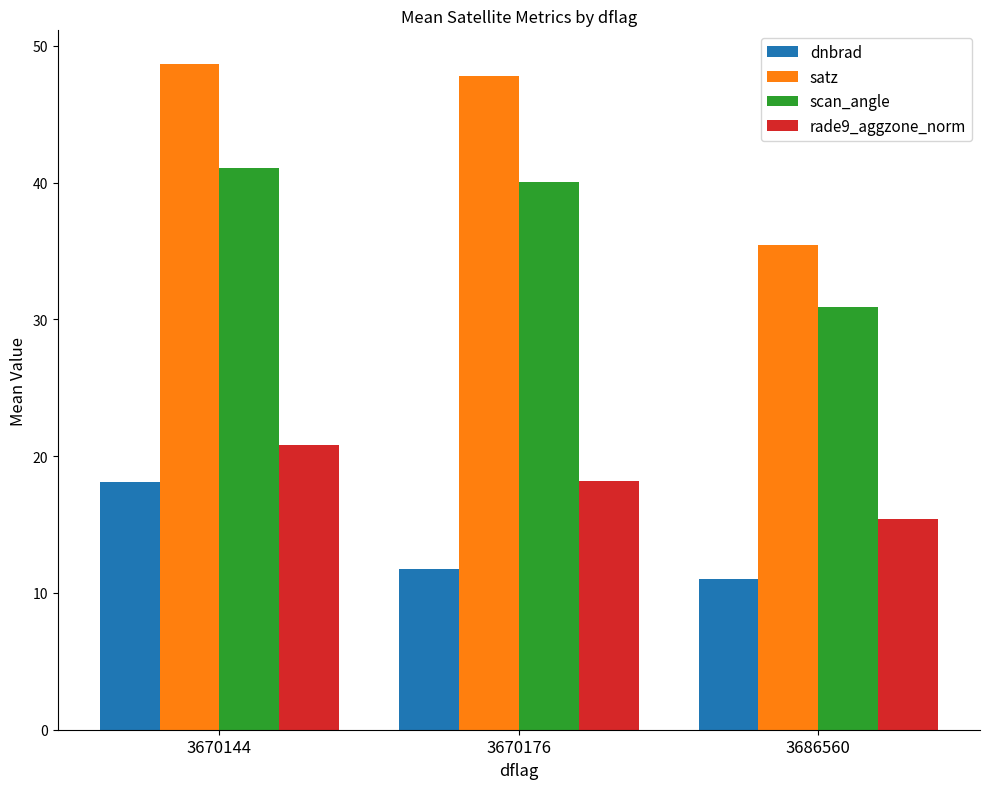

List the labels in order of satz value, smallest first.

3686560, 3670176, 3670144